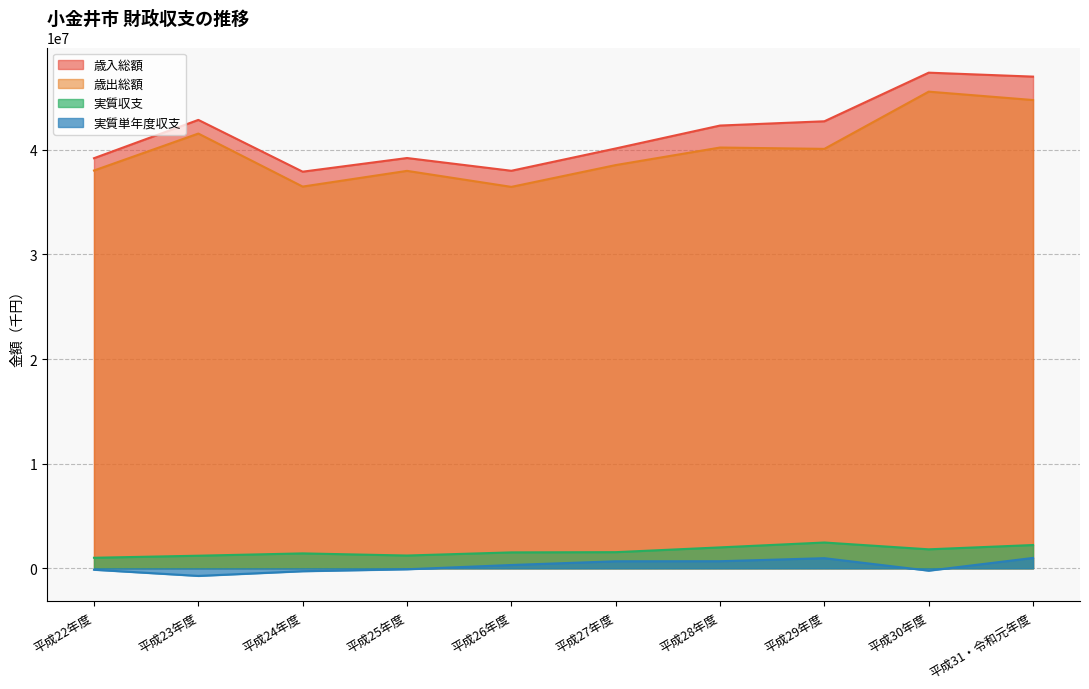

Which category has the lowest value in the 実質収支 series?

平成22年度